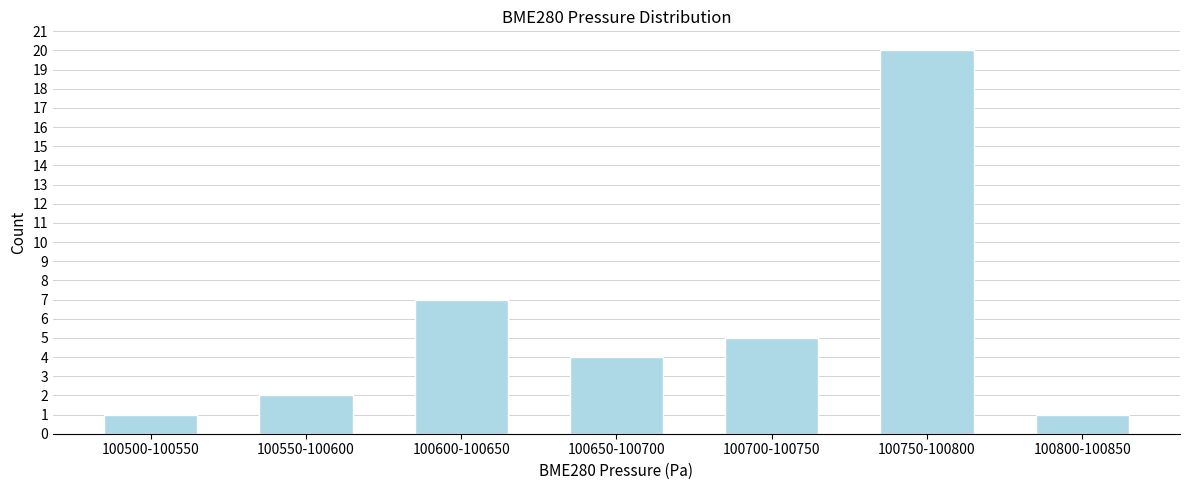

Reading left to right, transcribe all the data shown in this chart.

100500-100550=1	100550-100600=2	100600-100650=7	100650-100700=4	100700-100750=5	100750-100800=20	100800-100850=1